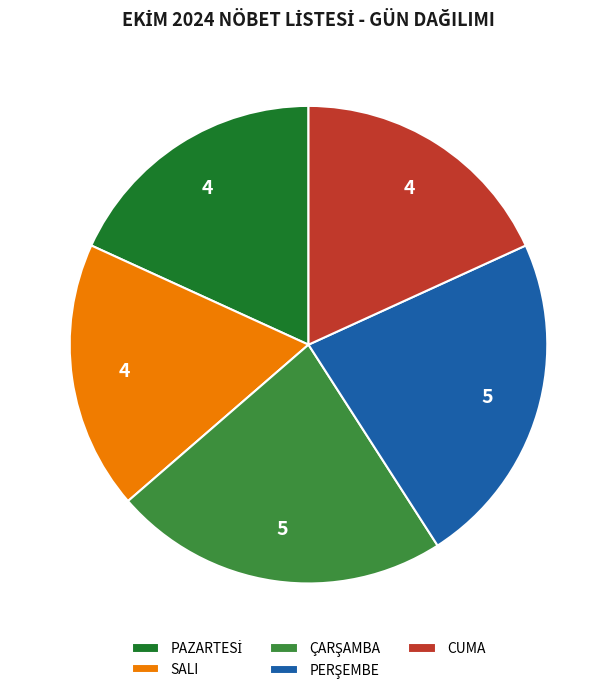

Approximately how many times larger is the value at SALI compared to CUMA?

1.0